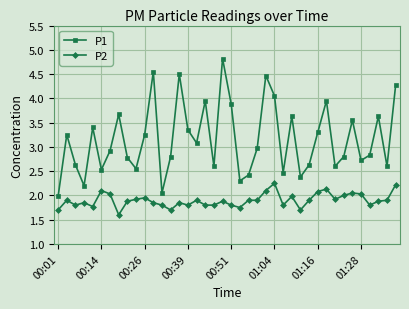

At how many categories does at least one series exceed 4?

6